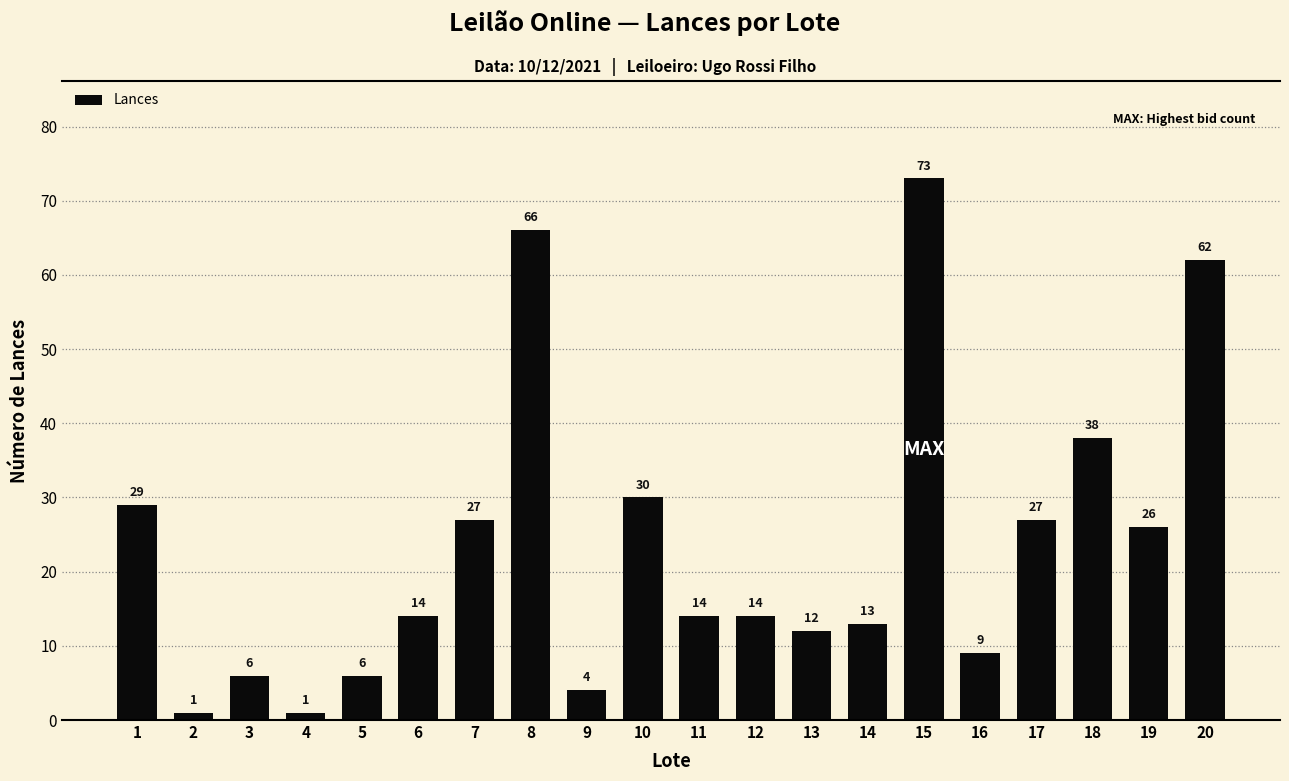

What is the value of the 9th bar from the left?

4